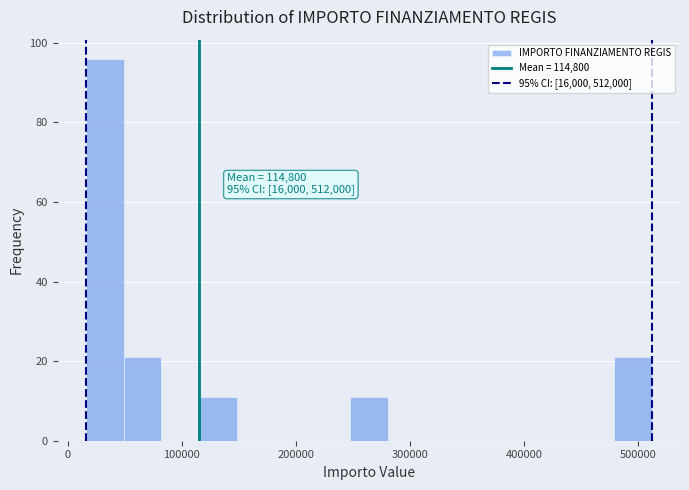

Around what value on the x-axis is the tallest bar? Give the approximate position of its centre, as read against the axis.

30000